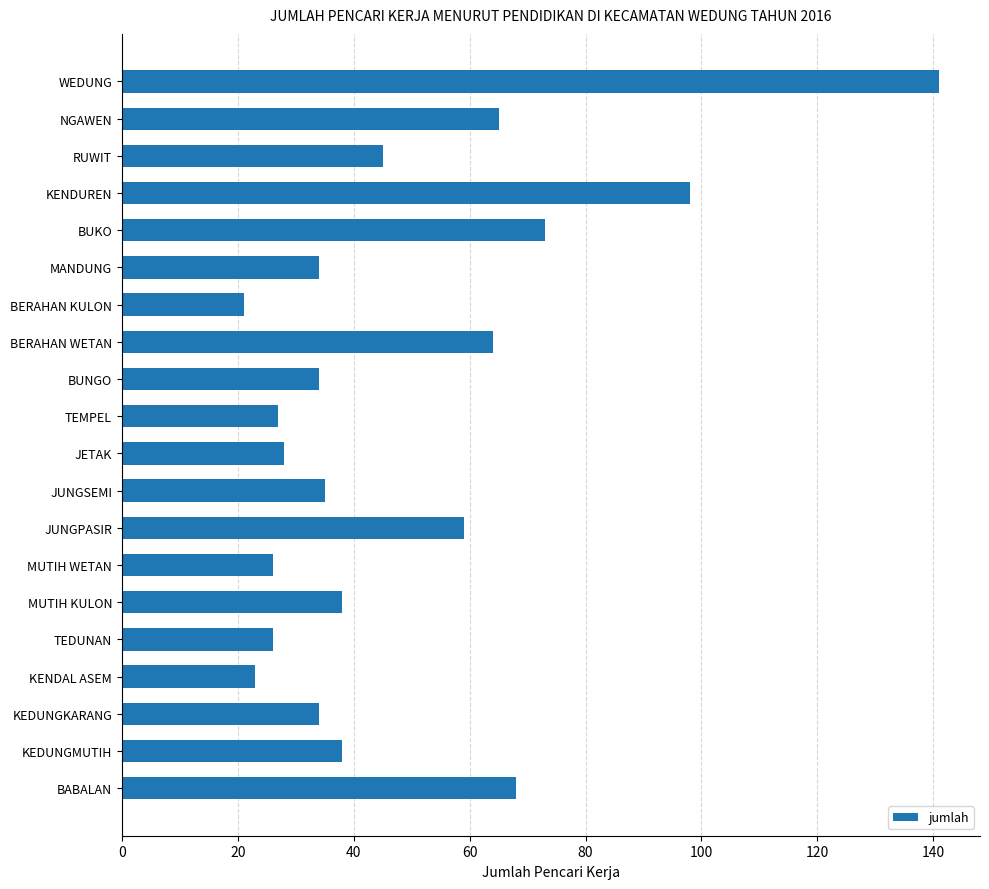

What is the smallest value displayed?

21